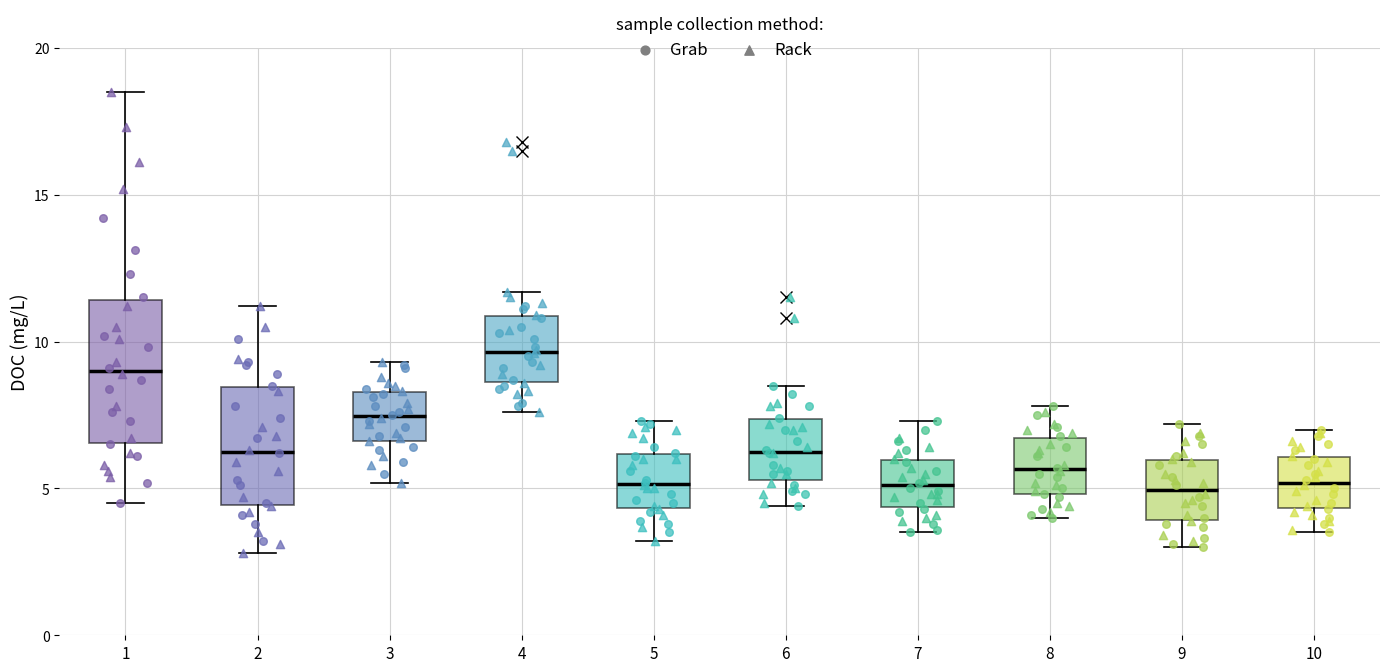

Comparing the boxes themselves (not the whiskers), which one is the tallest?

1